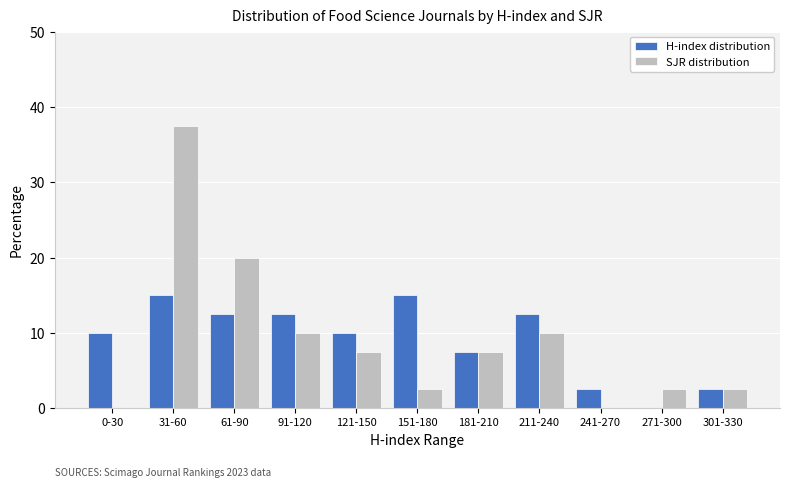

Reading left to right, what are all the values shown in this chart?

H-index distribution: 0-30=10.0	31-60=15.0	61-90=12.5	91-120=12.5	121-150=10.0	151-180=15.0	181-210=7.5	211-240=12.5	241-270=2.5	271-300=0.0	301-330=2.5
SJR distribution: 0-30=0.0	31-60=37.5	61-90=20.0	91-120=10.0	121-150=7.5	151-180=2.5	181-210=7.5	211-240=10.0	241-270=0.0	271-300=2.5	301-330=2.5